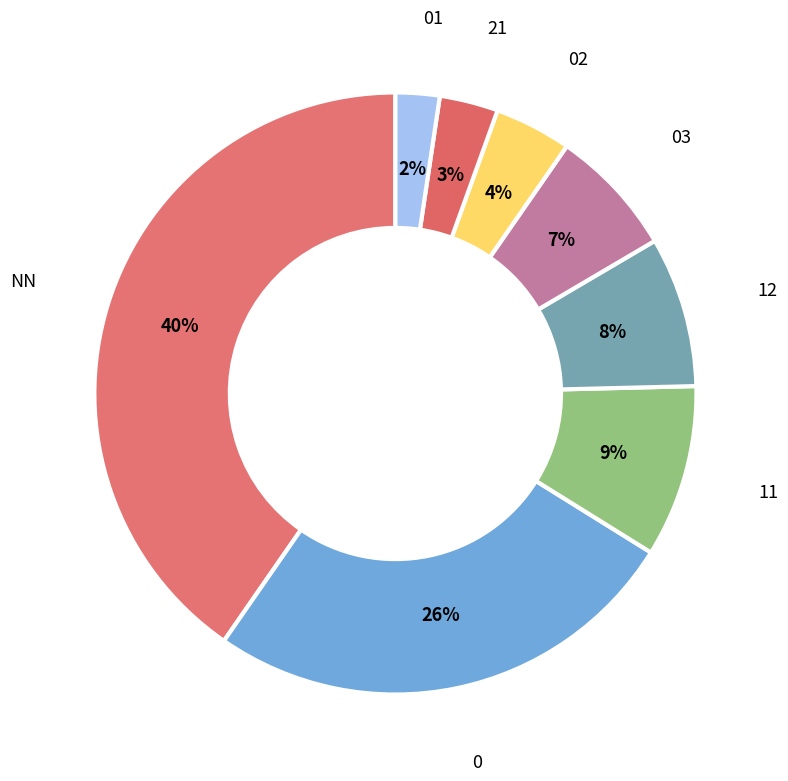

Is there a majority slice in this chart?

No